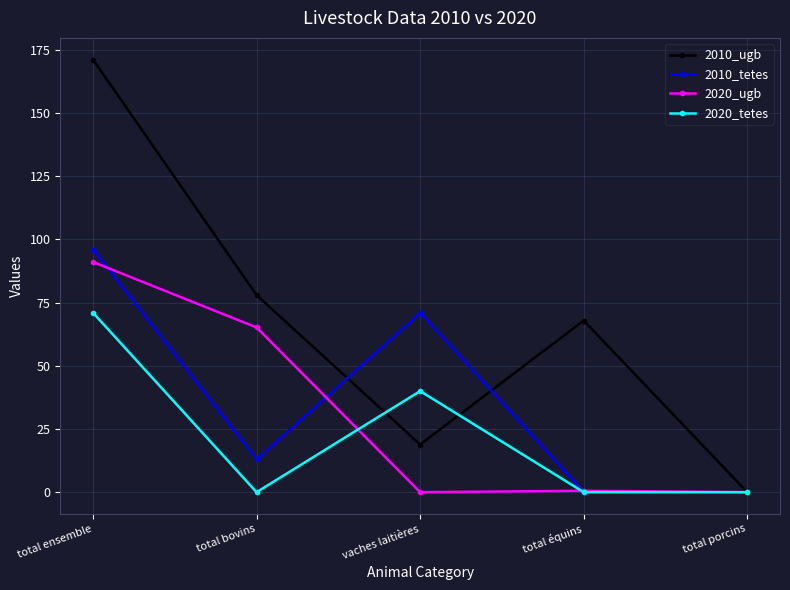

What is the difference between the highest and lowest values at total bovins?

78.0